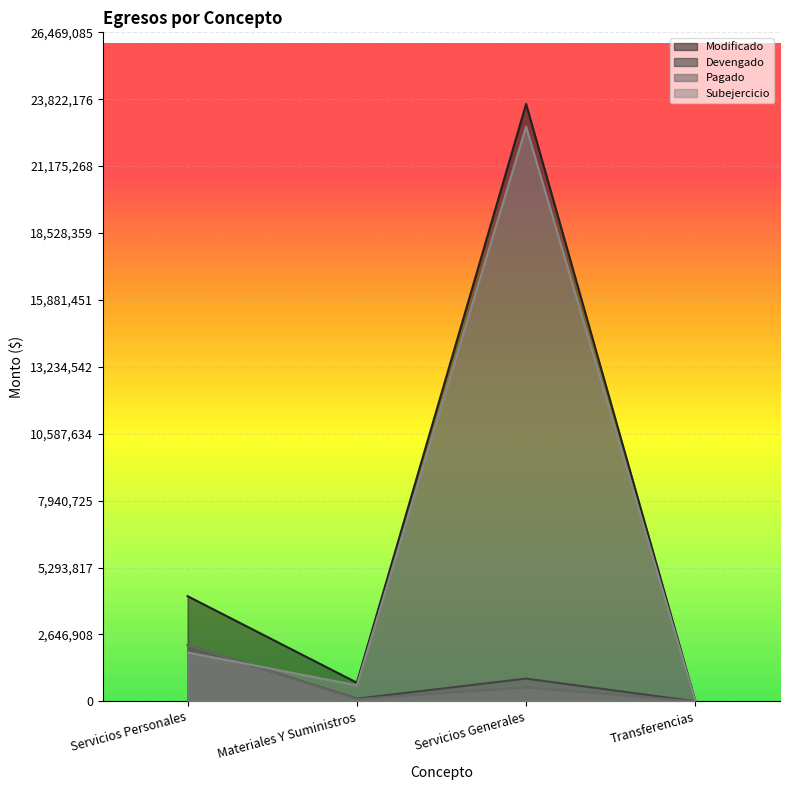

Which series has the largest range (max minus min)?

Modificado